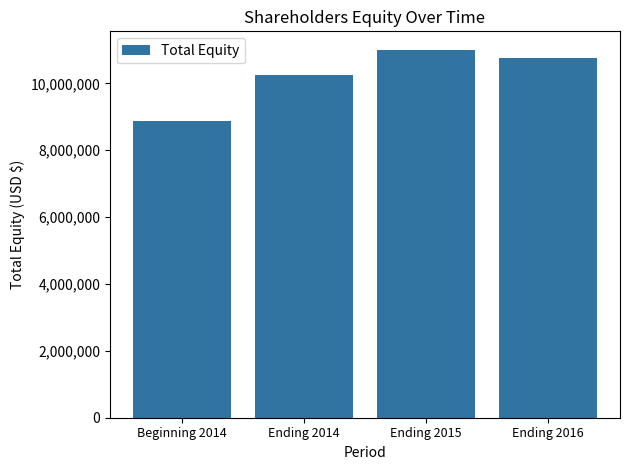

What is the change in value from Beginning 2014 to Ending 2016?

+1886774